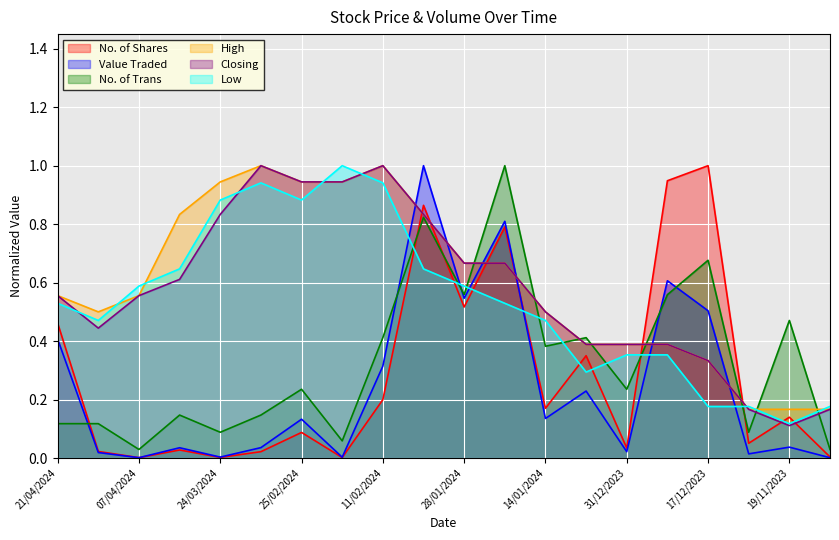

What are all the series names shown in the legend?

No. of Shares, Value Traded, No. of Trans, High, Closing, Low